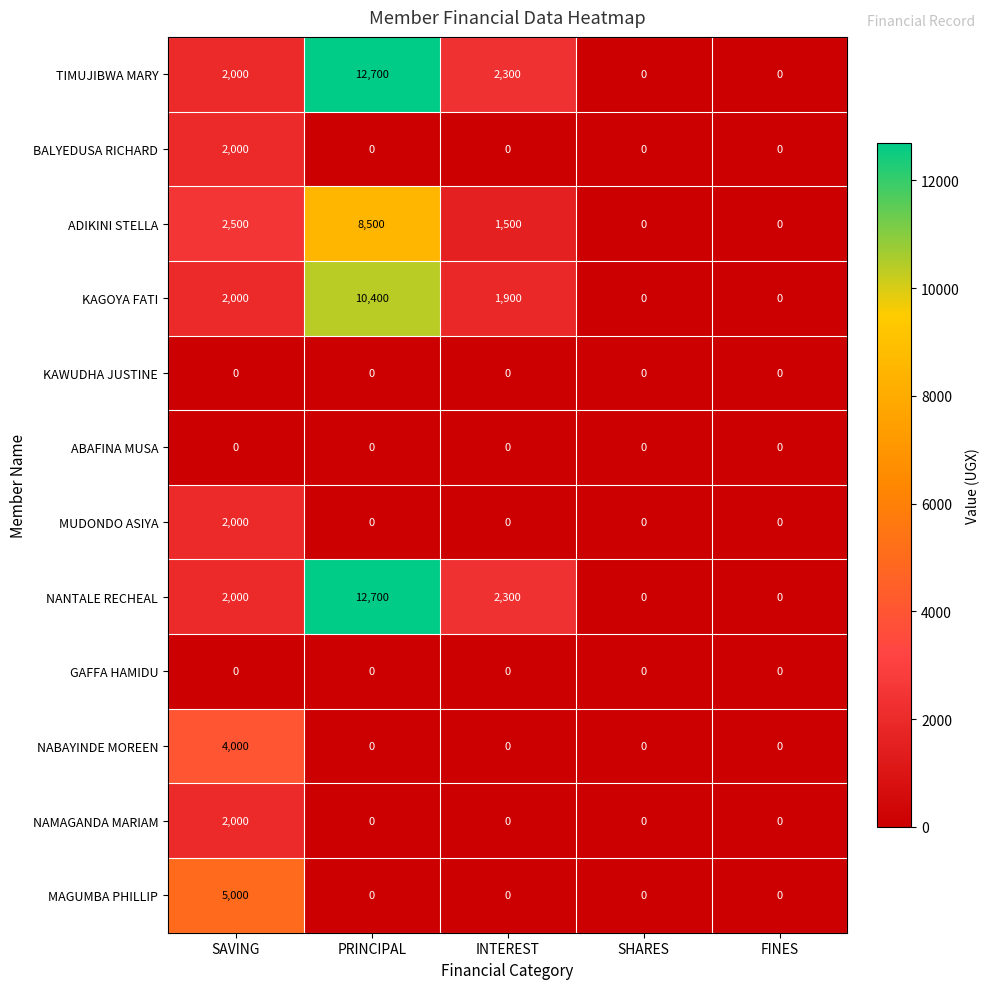

What is the difference between the maximum and minimum values in the KAGOYA FATI series?

10400